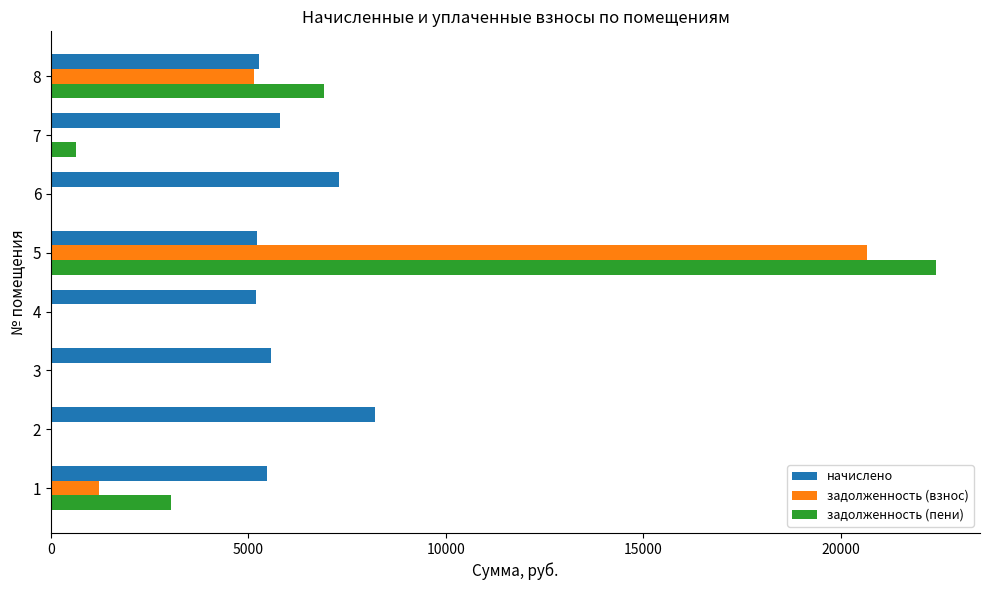

What is the total value across all series at 4?

5204.0